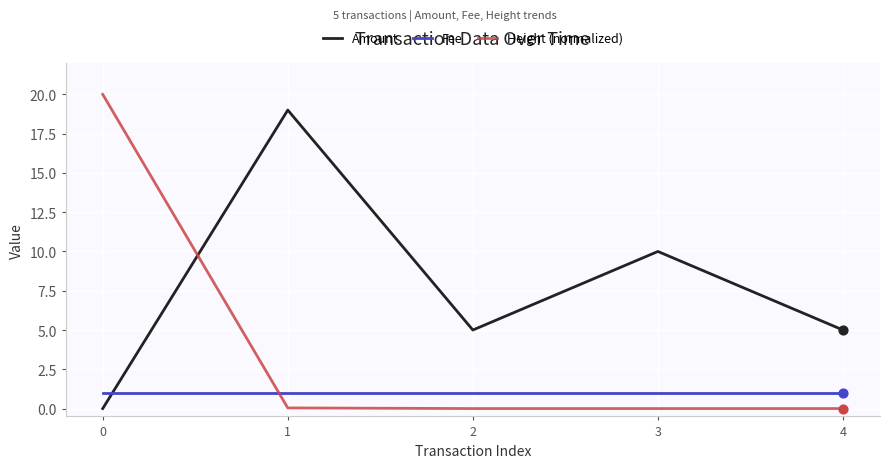

What are all the series names shown in the legend?

Amount, Fee, Height (normalized)